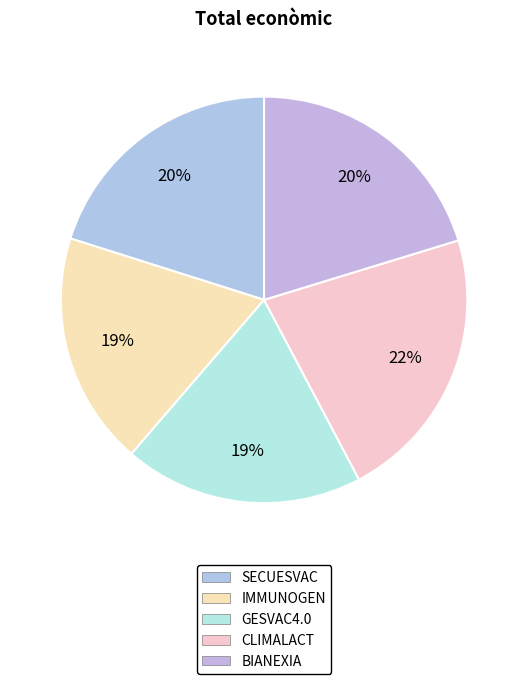

What is the change in value from SECUESVAC to GESVAC4.0?

-28827